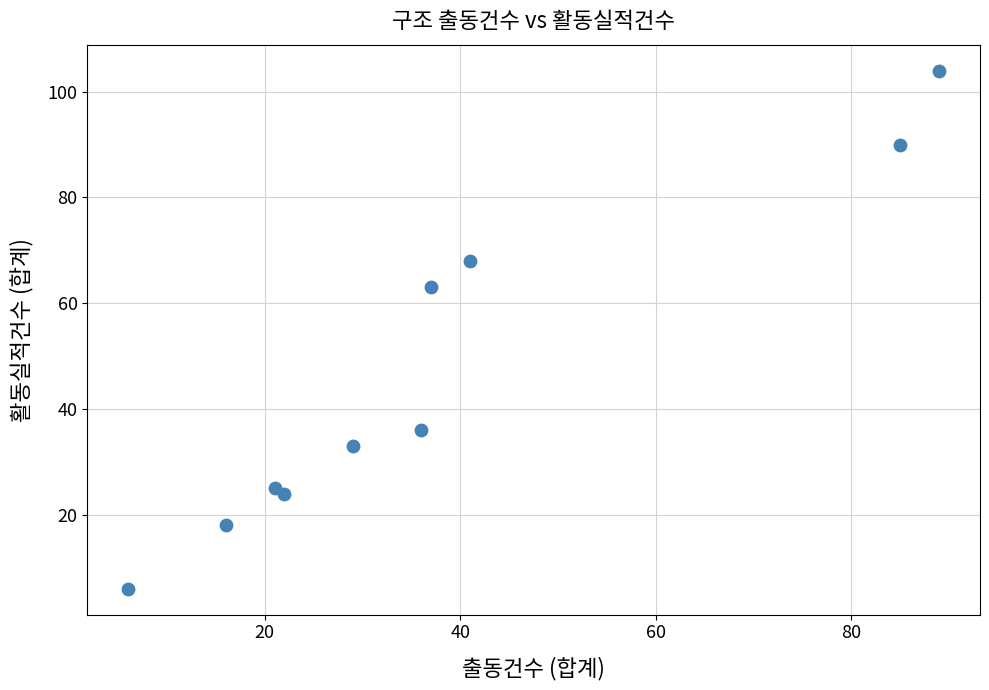

What is the average X value?

38